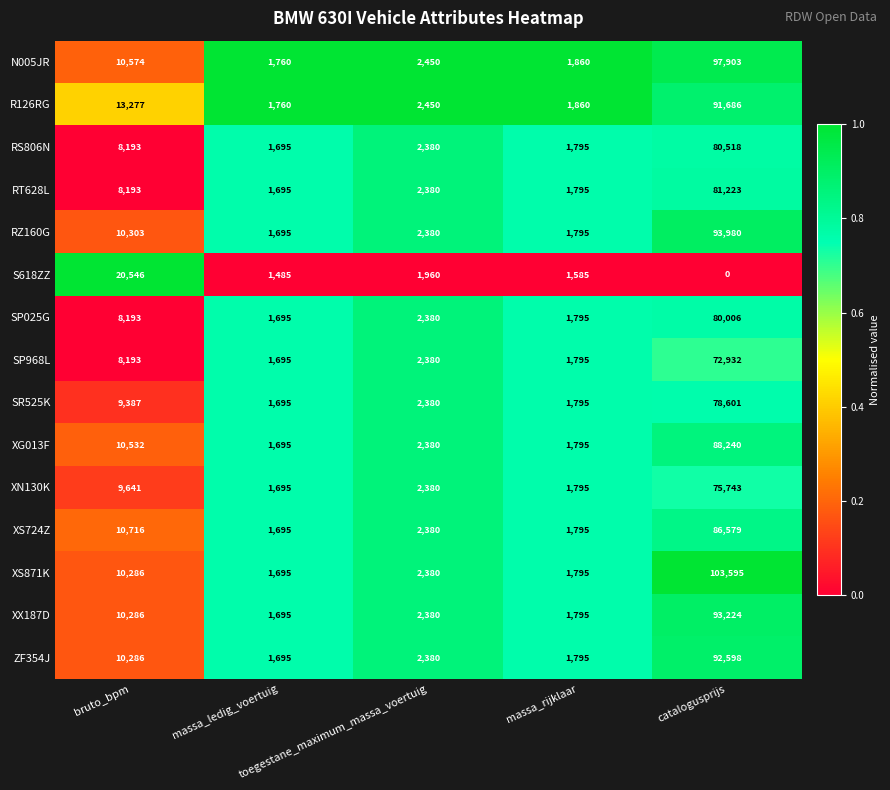

What is the difference between the highest and lowest values at catalogusprijs?

103595